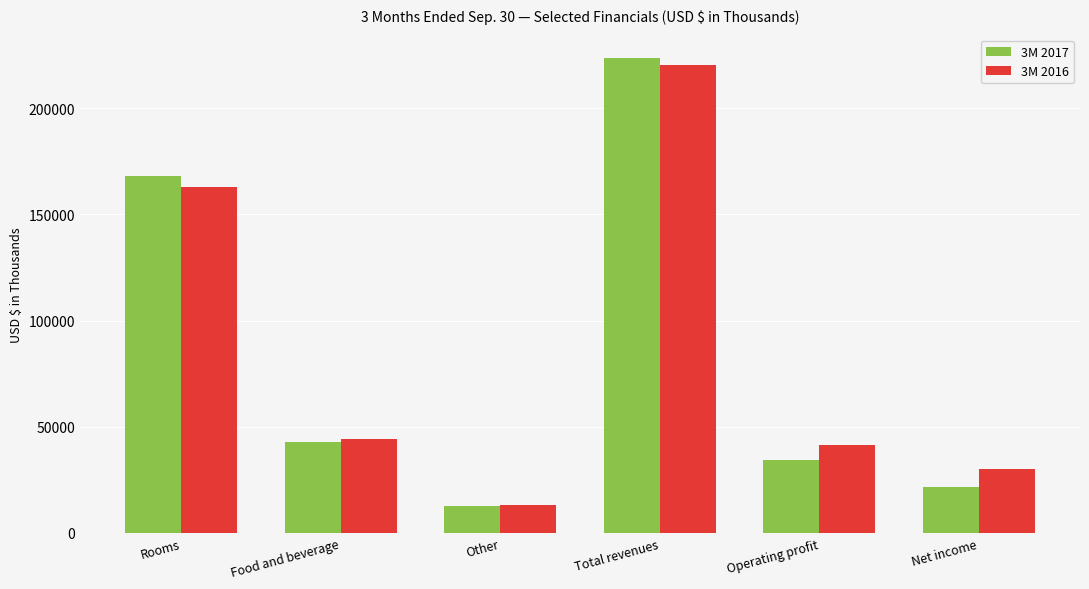

List the labels in order of 3M 2017 value, largest first.

Total revenues, Rooms, Food and beverage, Operating profit, Net income, Other